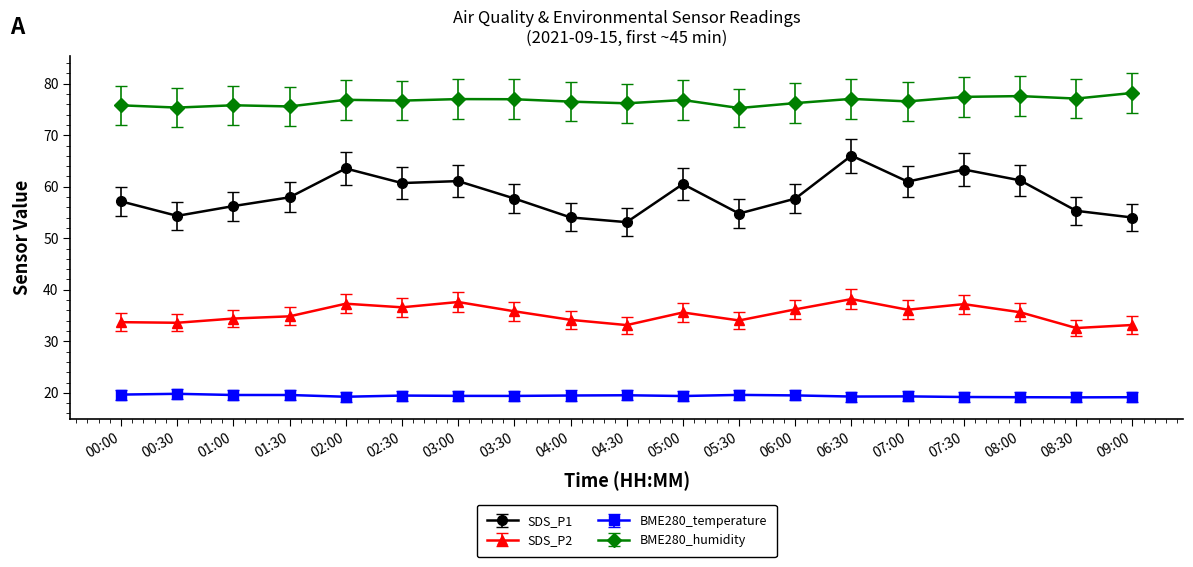

Which series has the largest total across all categories?

BME280_humidity